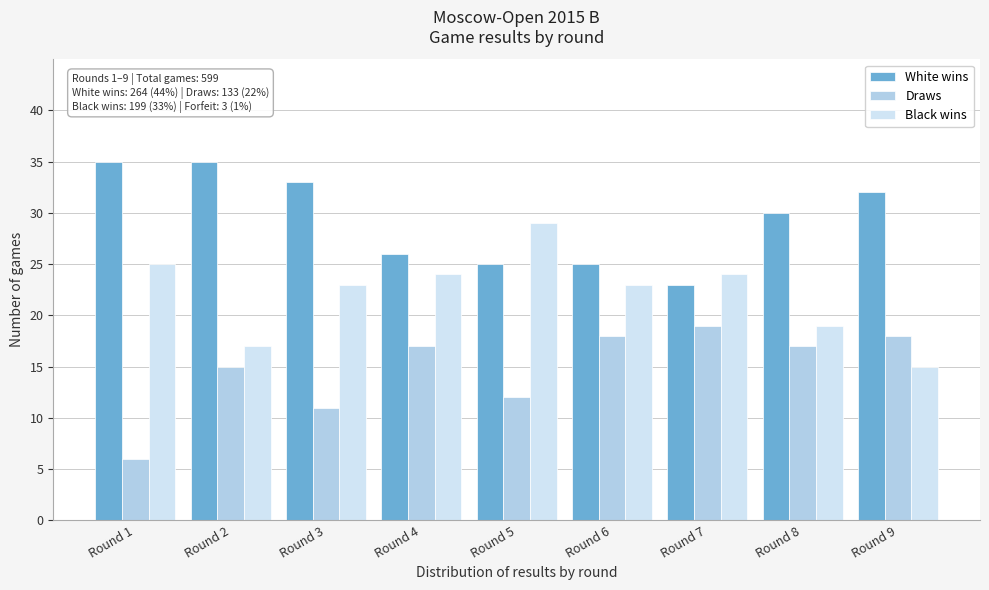

Reading right to left, transcribe all the data shown in this chart.

White wins: 32	30	23	25	25	26	33	35	35
Draws: 18	17	19	18	12	17	11	15	6
Black wins: 15	19	24	23	29	24	23	17	25